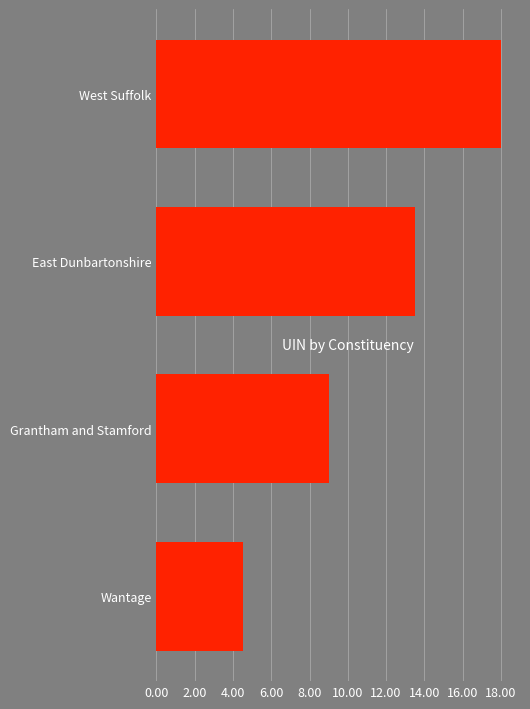

List the labels in order of value, smallest first.

Wantage, Grantham and Stamford, East Dunbartonshire, West Suffolk